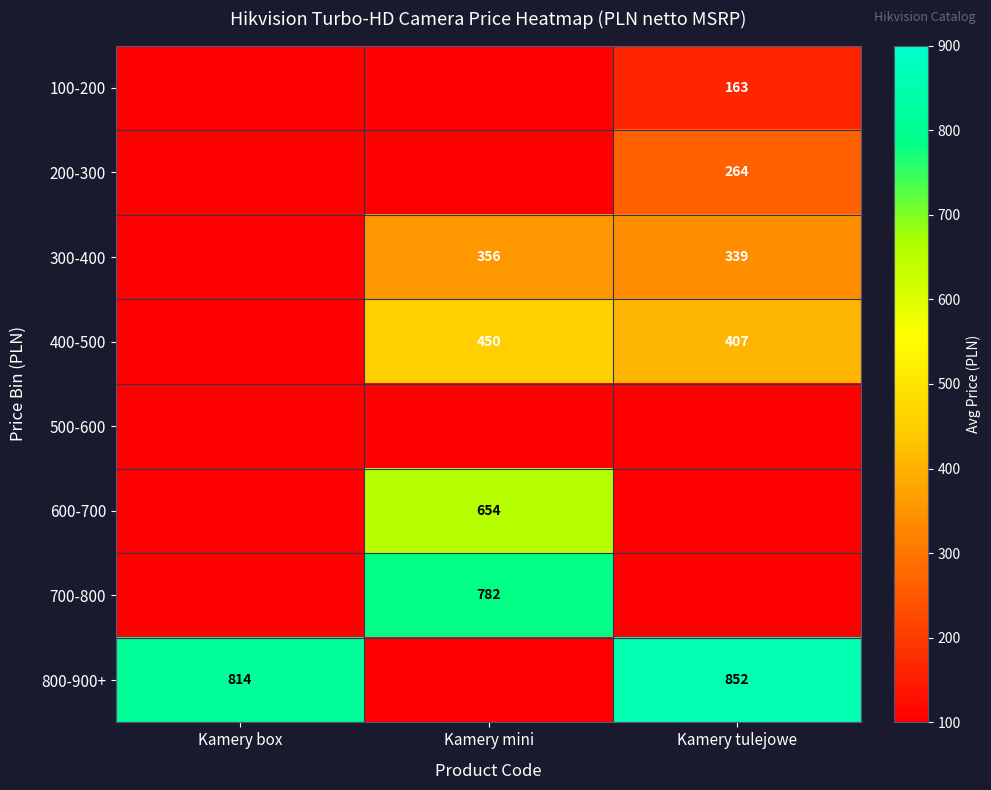

At which category is the sum across all series the highest?

Kamery mini